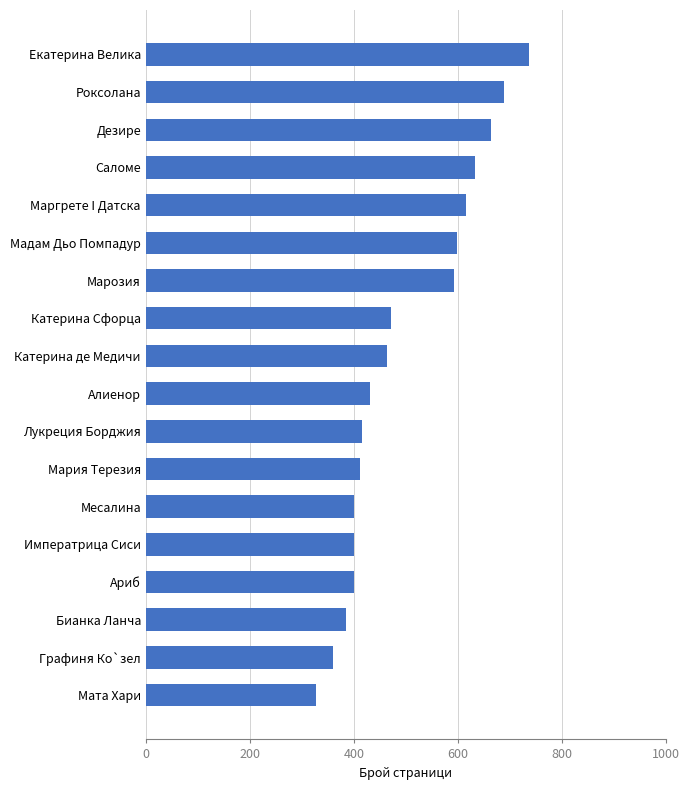

What is the difference between the second highest and second lowest values?

328